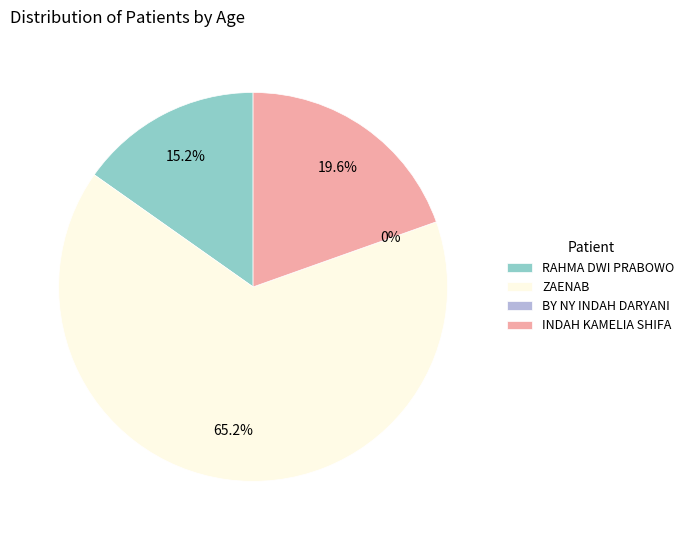

Count the number of slices in the pie.

4